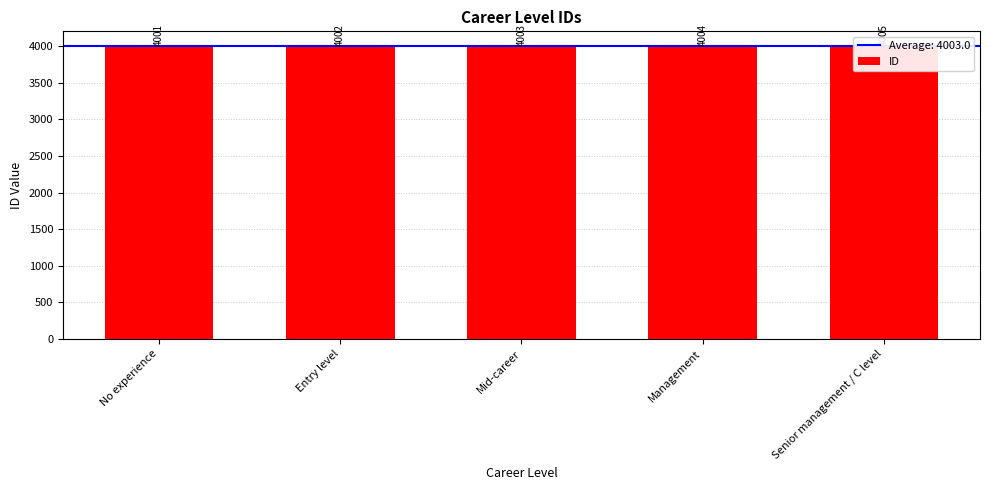

How many distinct data groups are displayed?

1